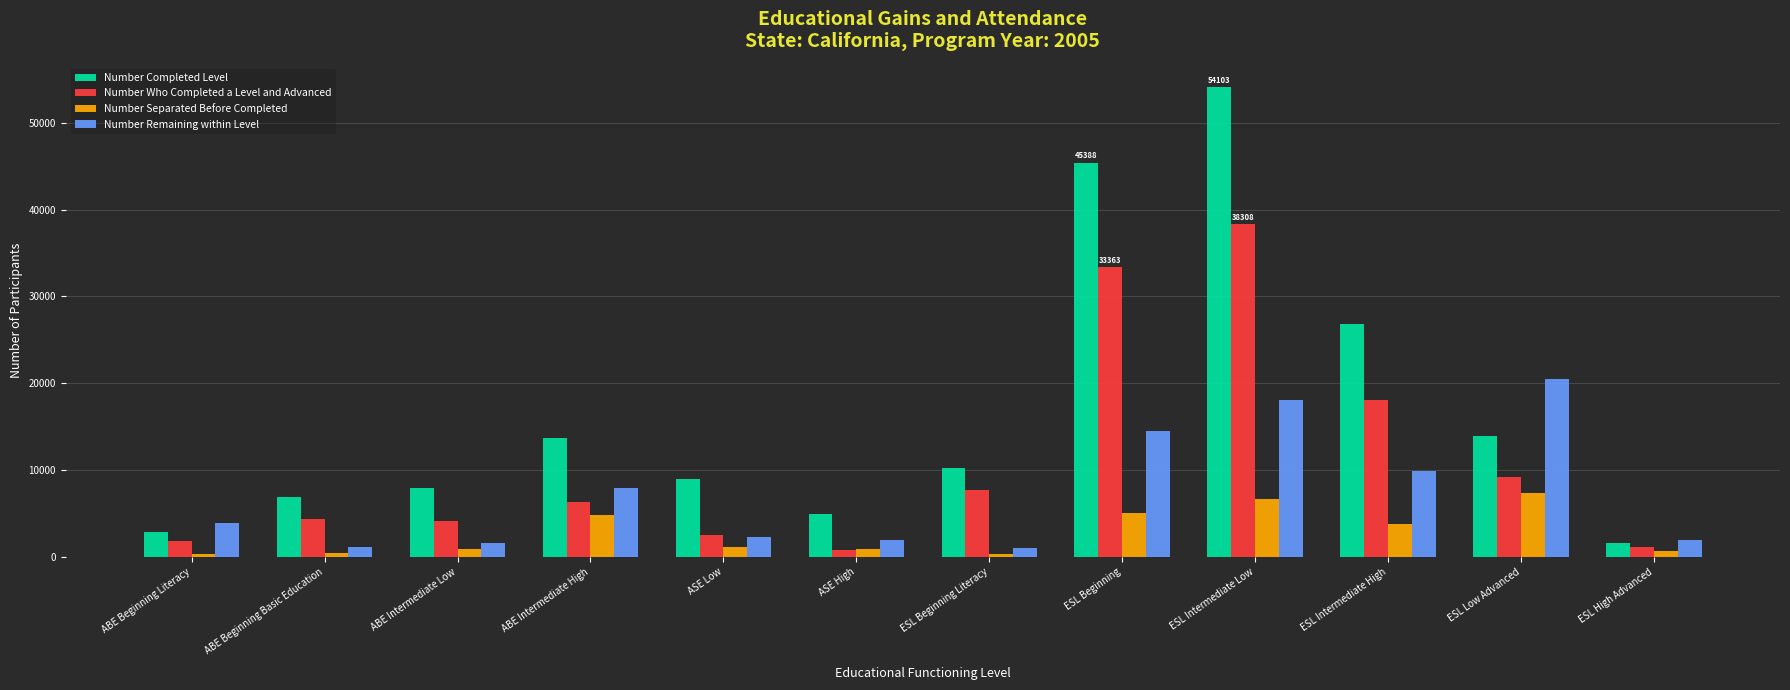

What is the difference between the highest and lowest values at ESL High Advanced?

1188